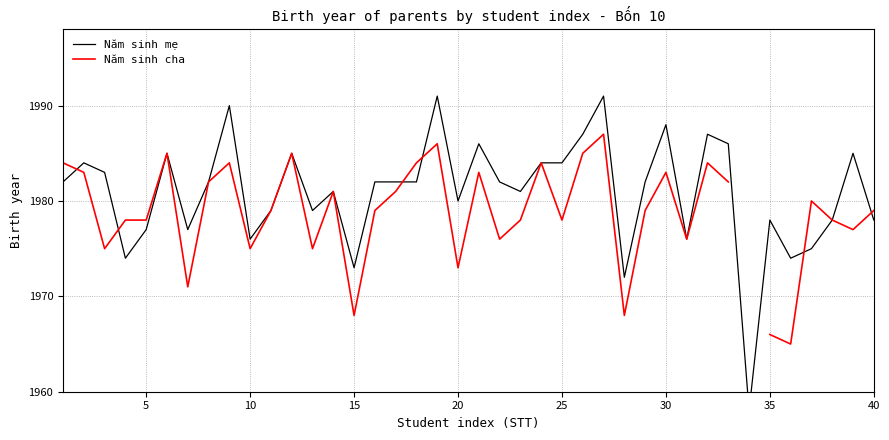

In Năm sinh mẹ, how many points are lower than both neighbors (excluding endpoints)?

11